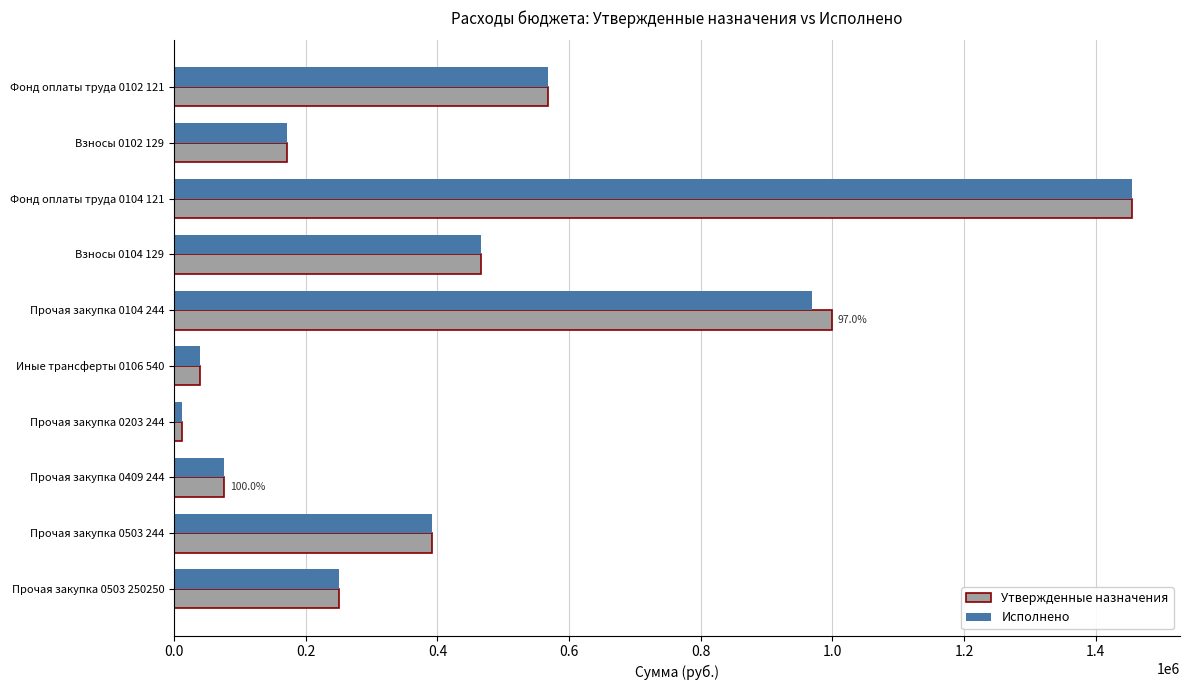

Rank the categories by Исполнено value from highest to lowest.

Фонд оплаты труда 0104 121, Прочая закупка 0104 244, Фонд оплаты труда 0102 121, Взносы 0104 129, Прочая закупка 0503 244, Прочая закупка 0503 250250, Взносы 0102 129, Прочая закупка 0409 244, Иные трансферты 0106 540, Прочая закупка 0203 244